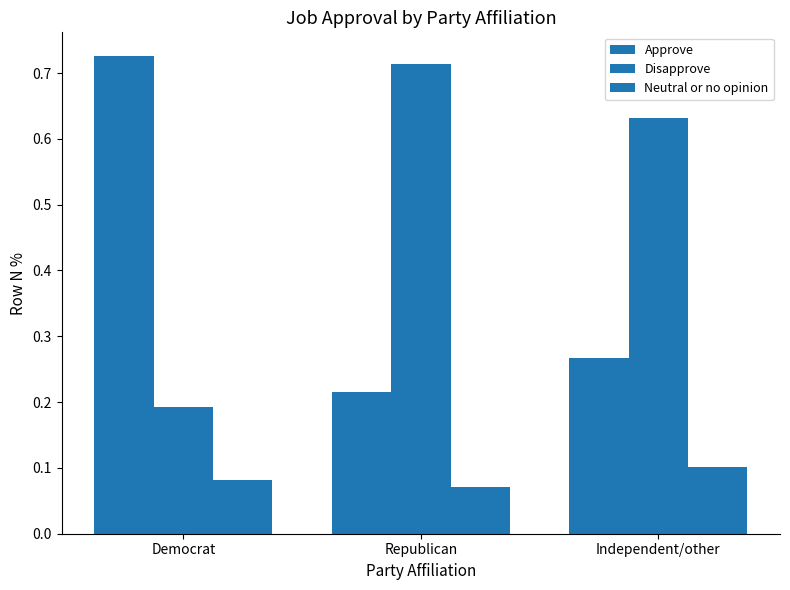

Which series has the largest total across all categories?

Disapprove